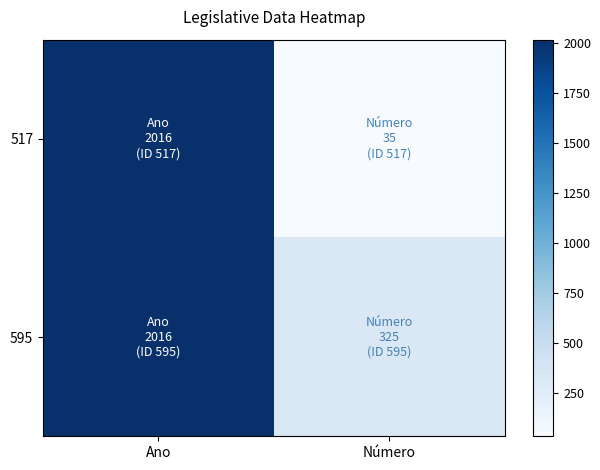

Rank the series at Número from lowest to highest value.

517, 595